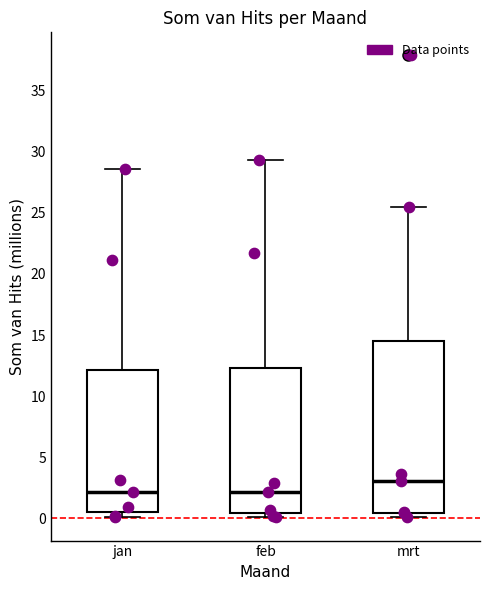

Which box's median line is the highest?

mrt